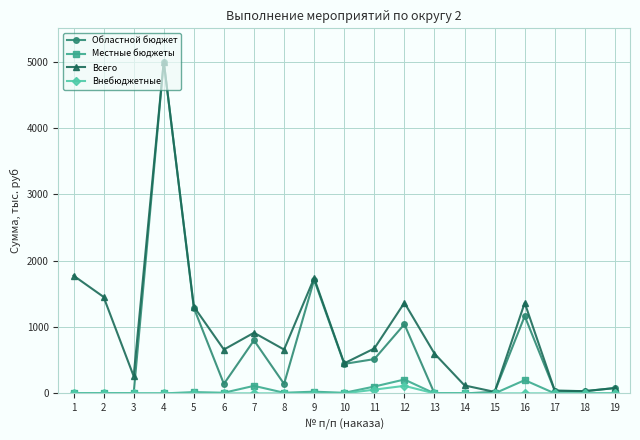

What is the total value across all series at 13?

600.0